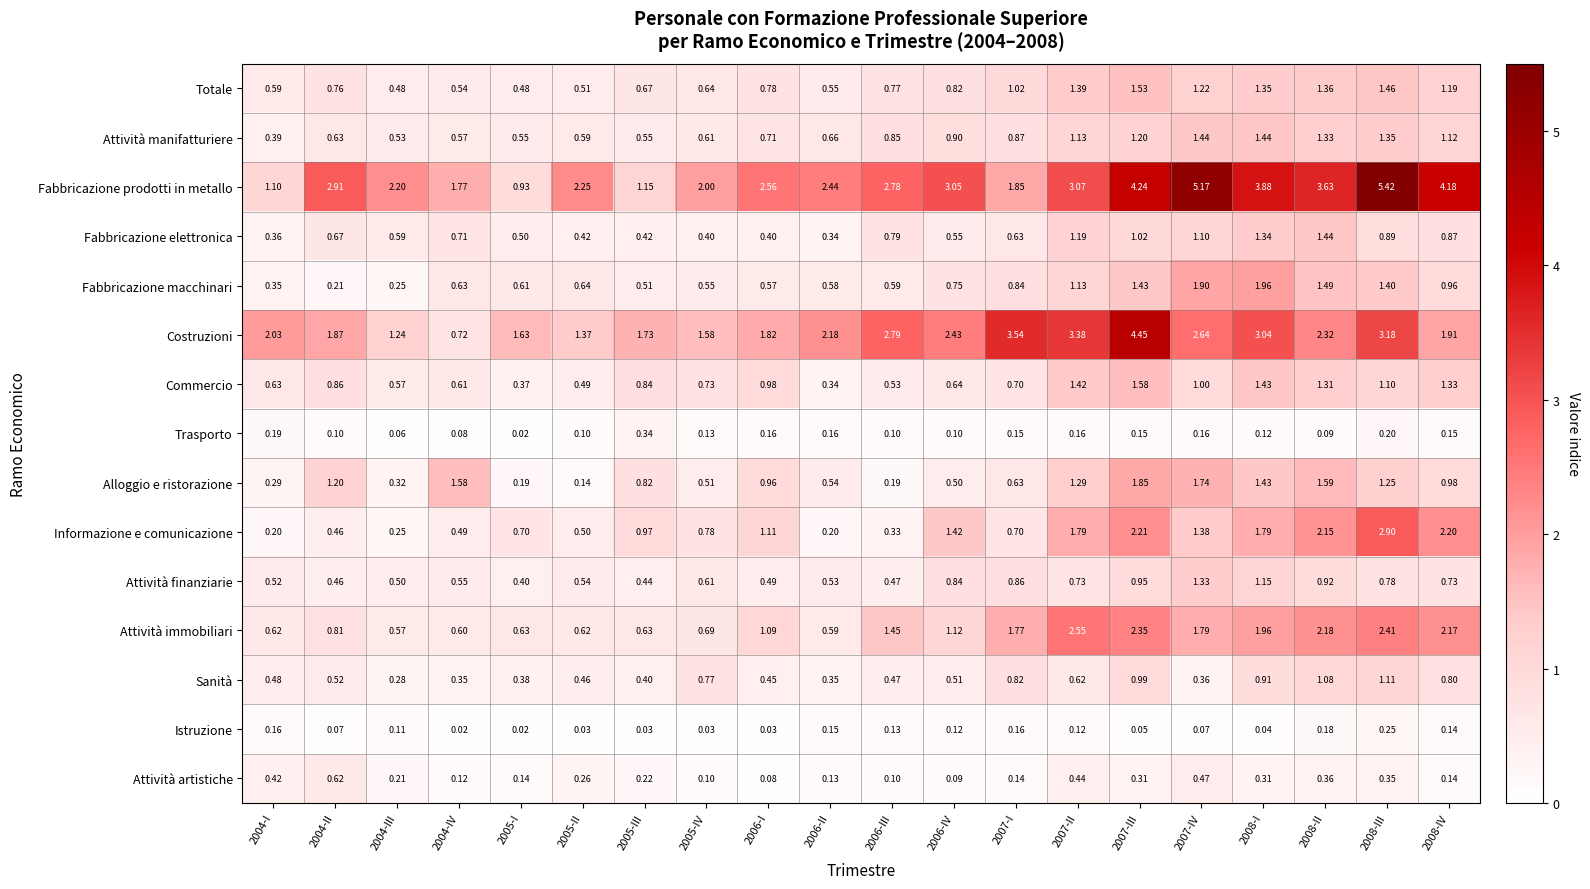

Is the value of Fabbricazione prodotti in metallo at 2007-I greater than the value of Fabbricazione macchinari at 2008-III?

Yes